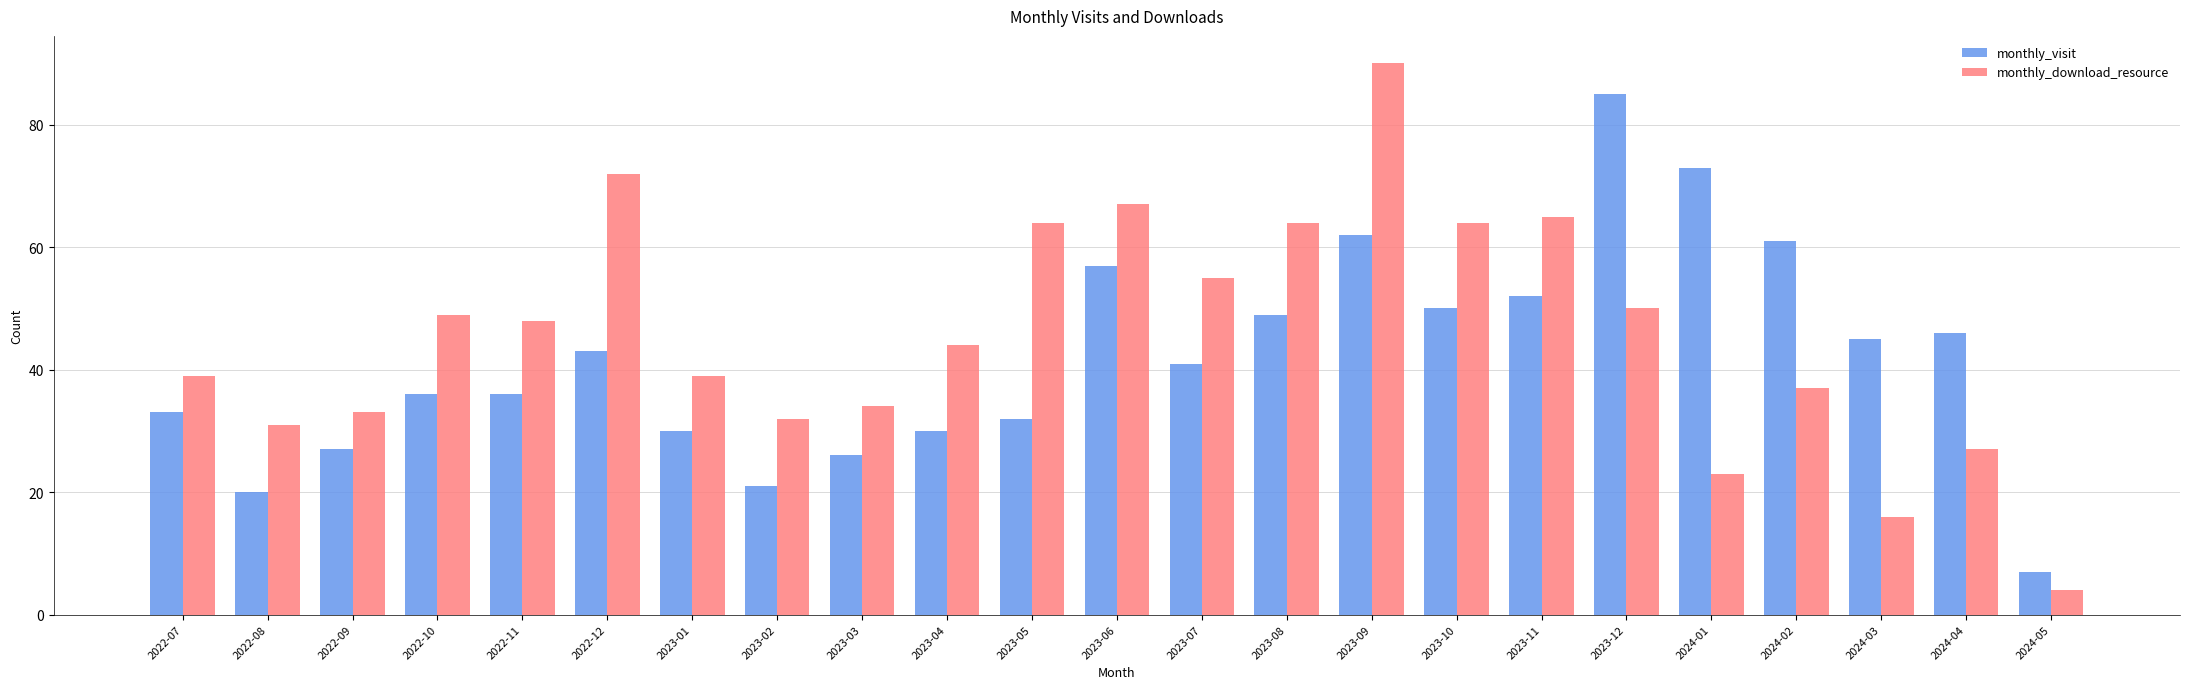

What position from the left is 2023-08?

14